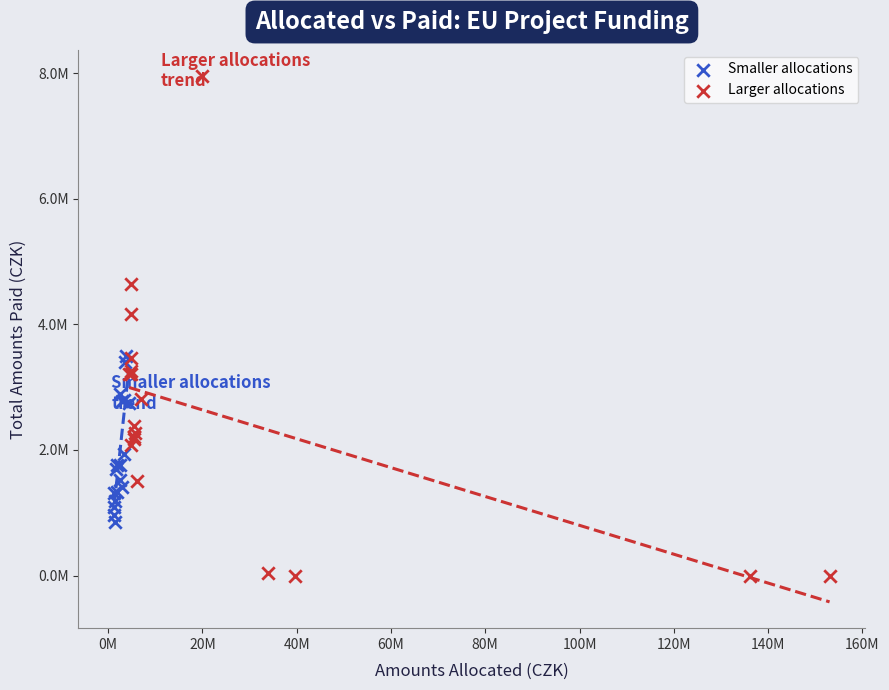

Which series has the largest Y range (max minus min)?

Larger allocations